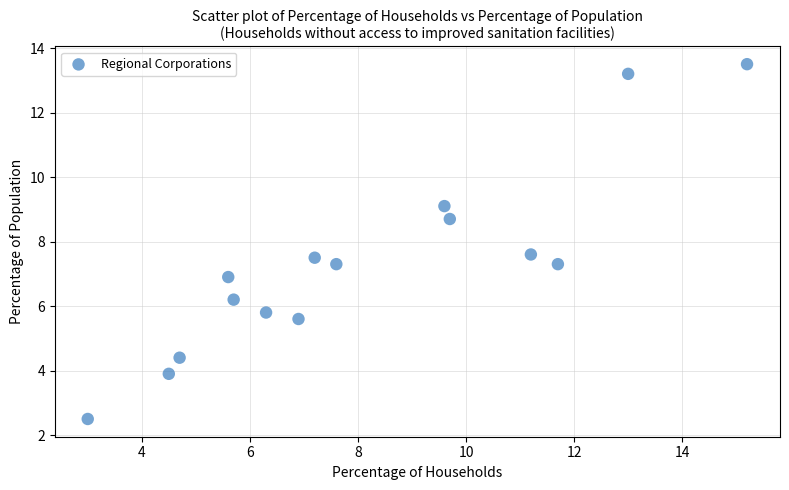

What is the range of Y values (max minus min)?

11.0